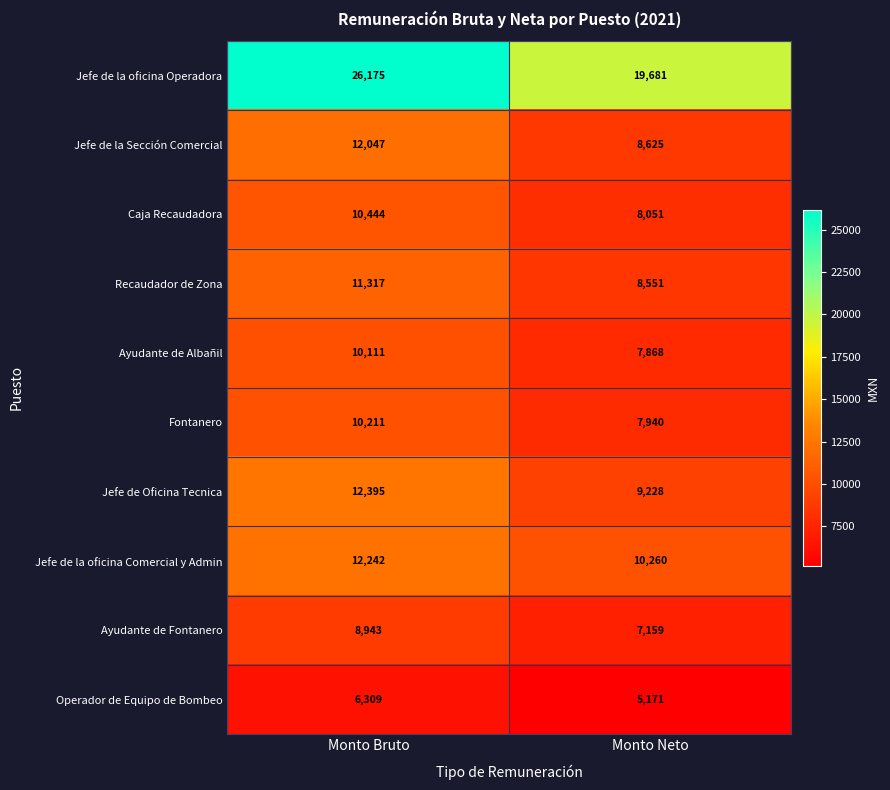

True or false: Jefe de la oficina Operadora has a value of 5731 at Monto Bruto.

False